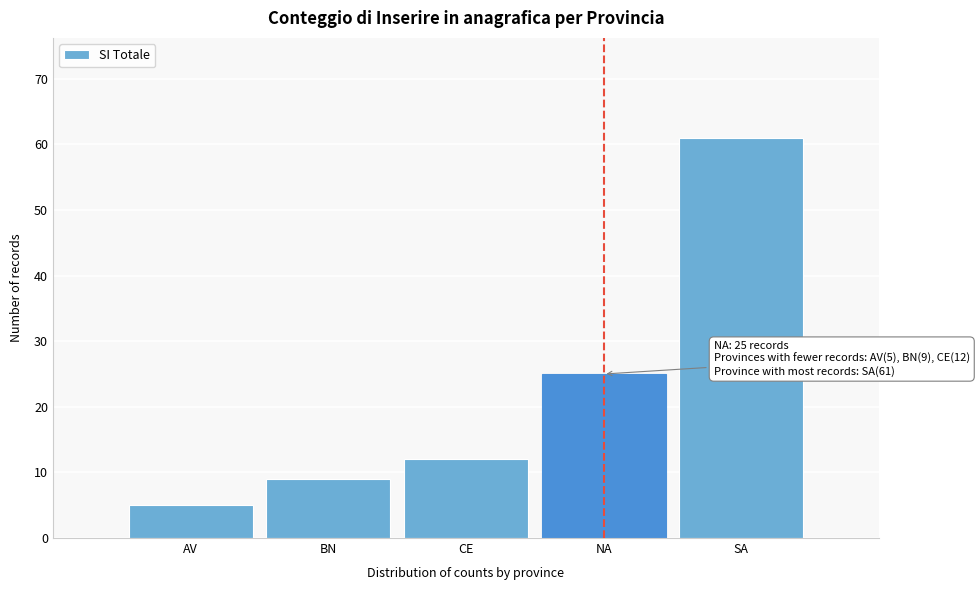

Reading right to left, what are all the values shown in this chart?

SA=61	NA=25	CE=12	BN=9	AV=5